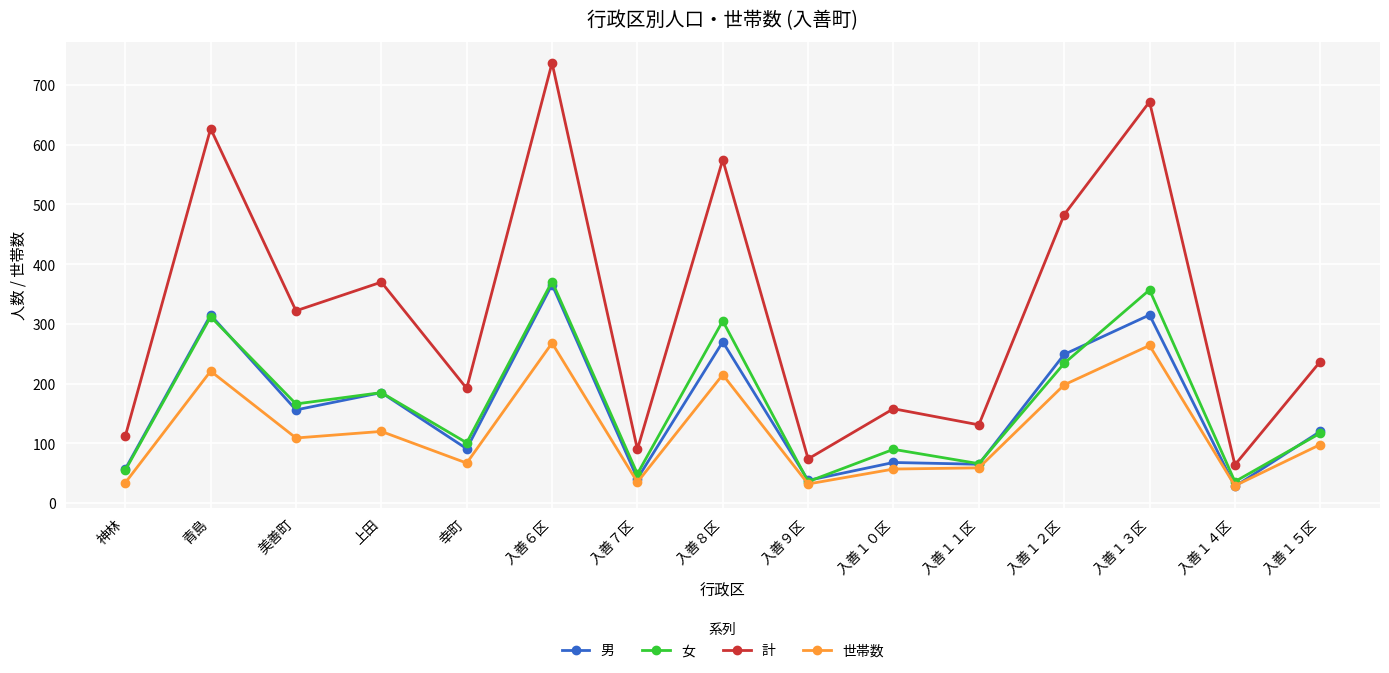

At which label does 女 first exceed 117?

青島